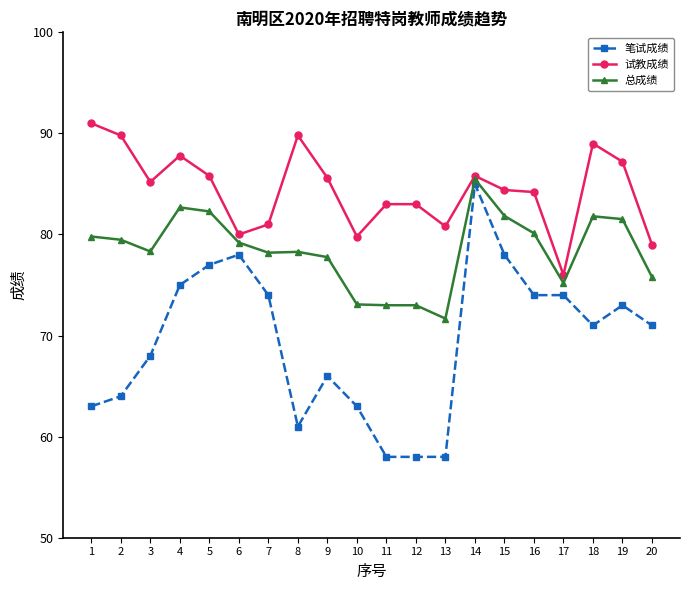

What is the total value across all series at 1?

233.8